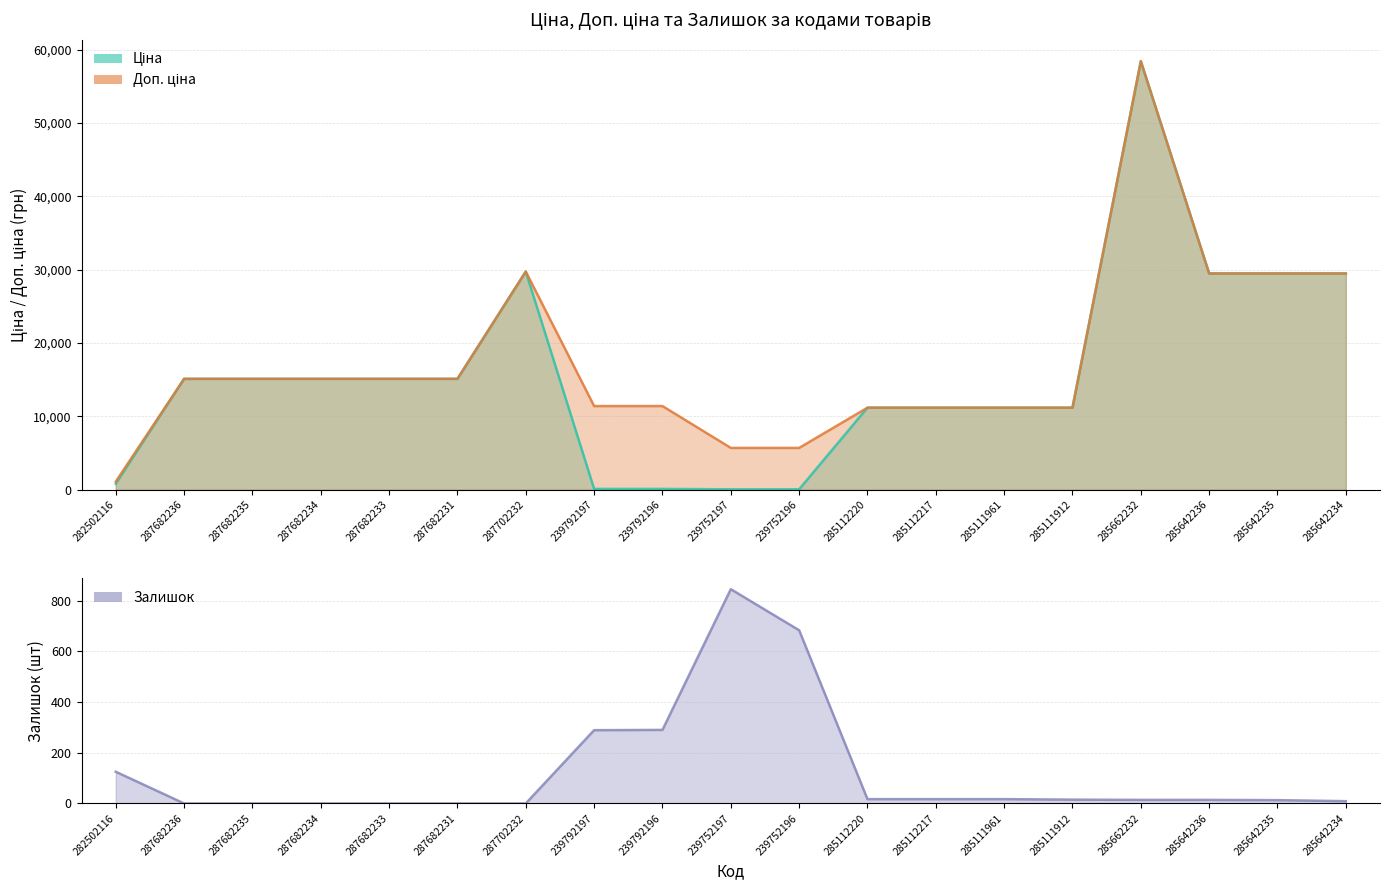

What is the value of the Доп. ціна point at the 19th from the left?

29491.5